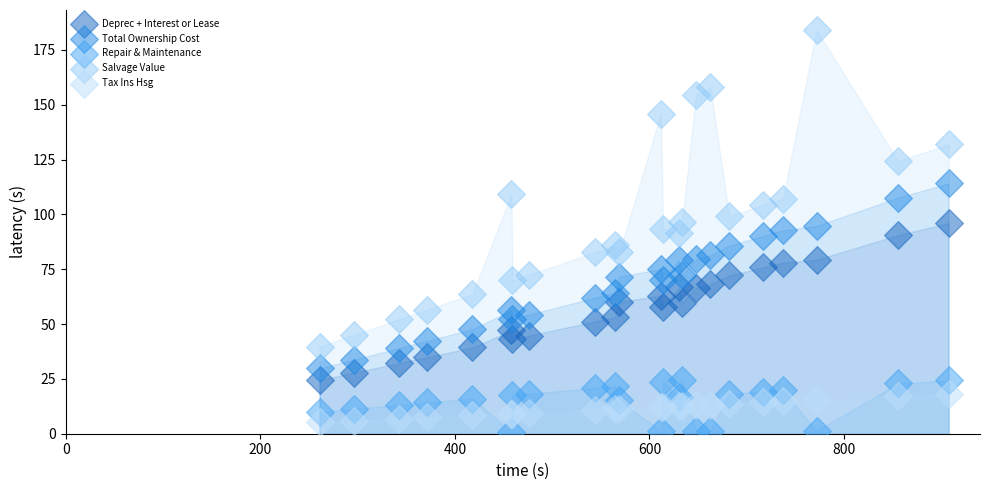

What is the X range (max minus min) for the scatter plot?

646.7